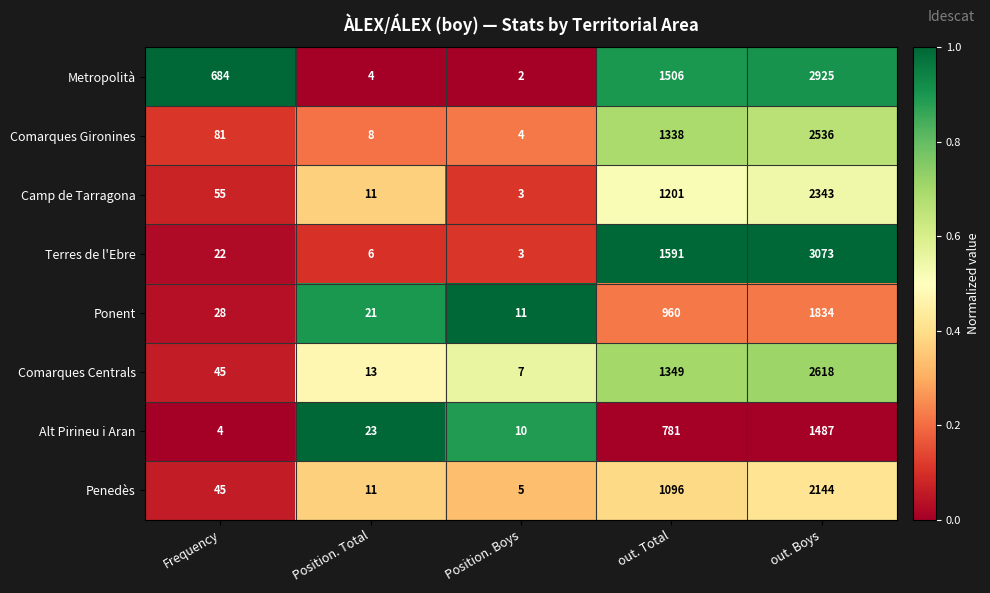

List the labels in order of Ponent value, largest first.

out. Boys, out. Total, Frequency, Position. Total, Position. Boys